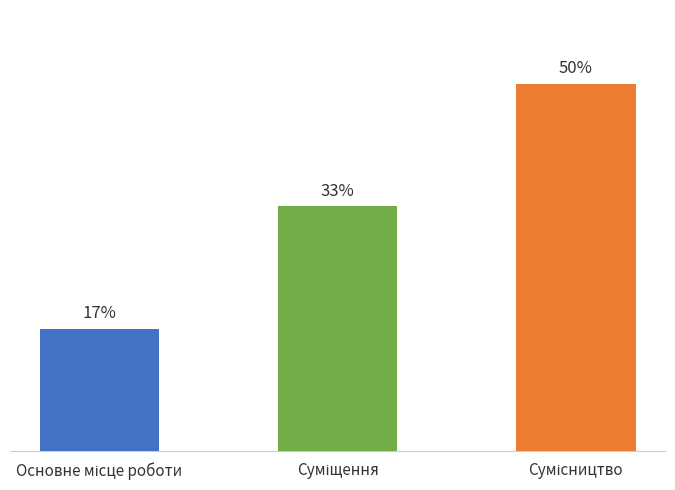

Approximately how many times larger is the value at Сумісництво compared to Основне місце роботи?

3.0